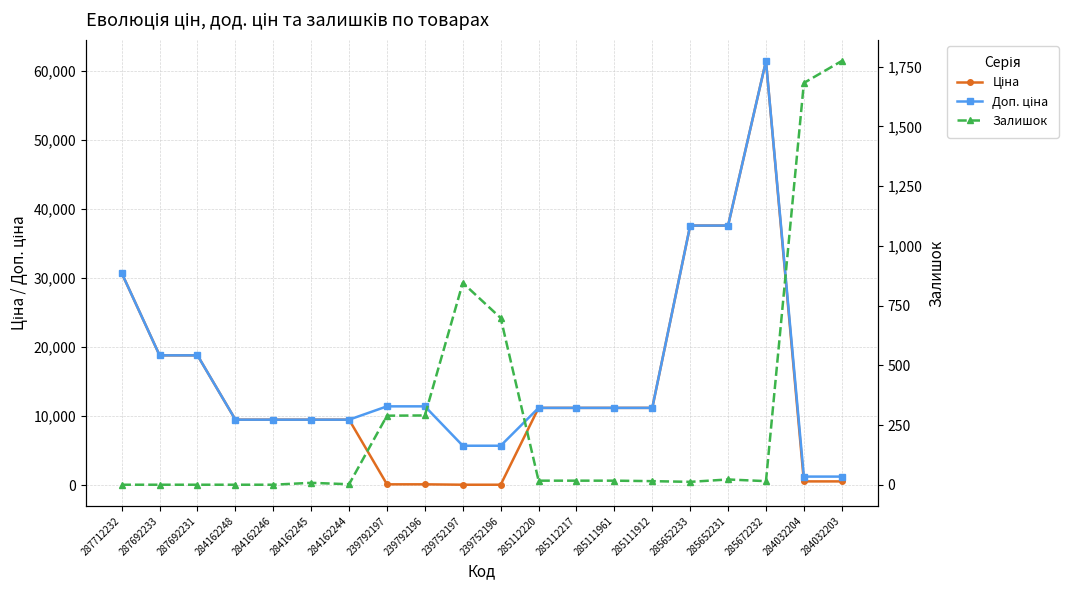

What are all the series names shown in the legend?

Ціна, Доп. ціна, Залишок